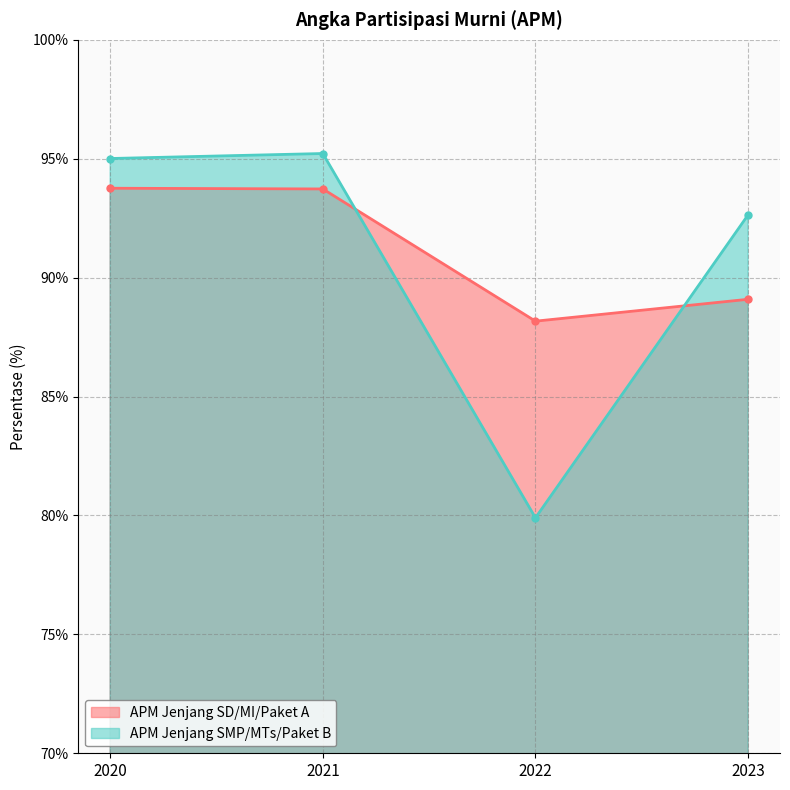

Which series has the largest total across all categories?

APM Jenjang SD/MI/Paket A